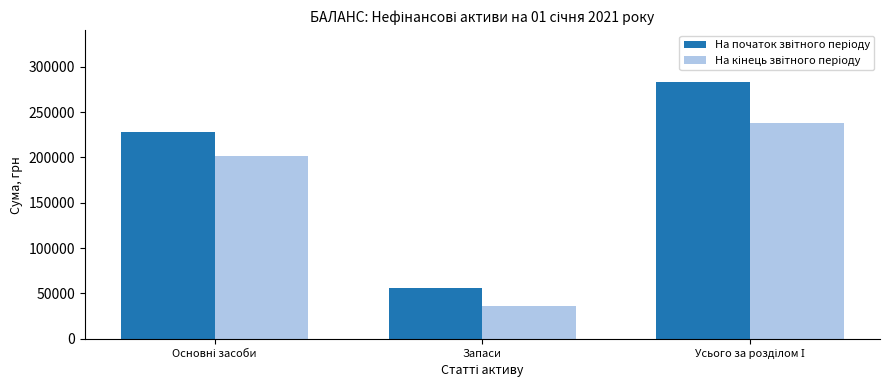

Are the bars horizontal?

No